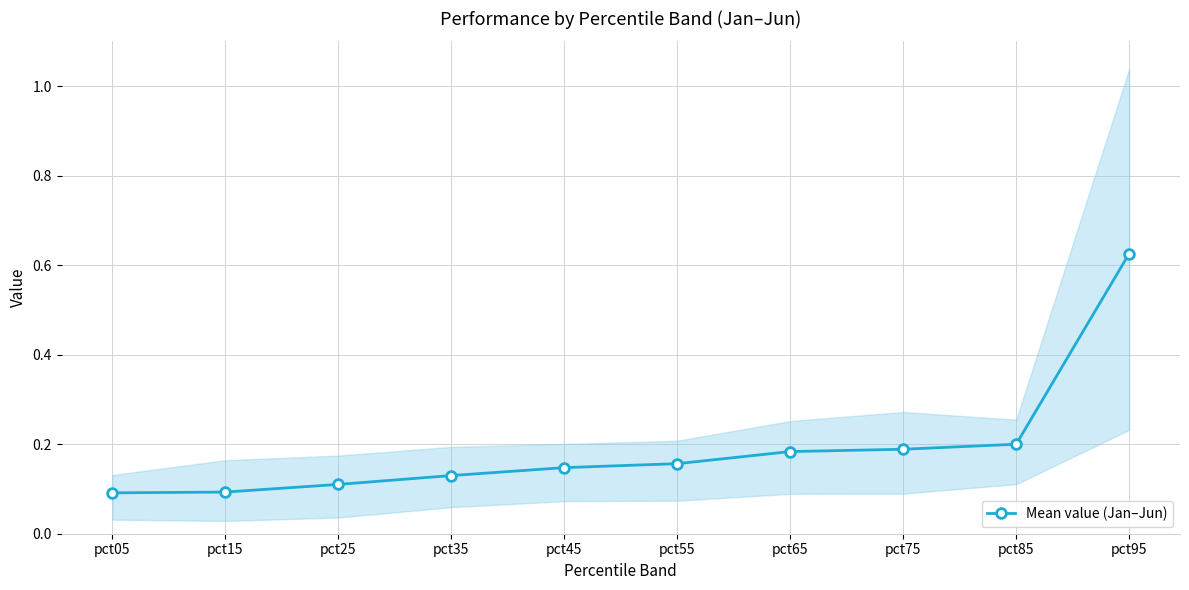

What is the value of the 2nd point from the left?

0.1